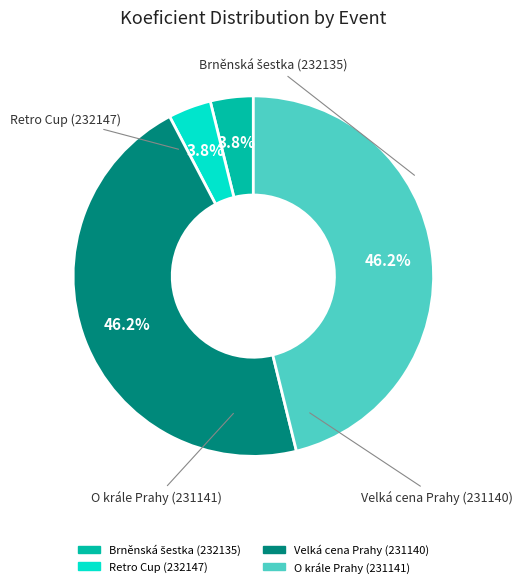

To the nearest percent, what is the combined percentage of Retro Cup (232147) and O krále Prahy (231141)?

50%